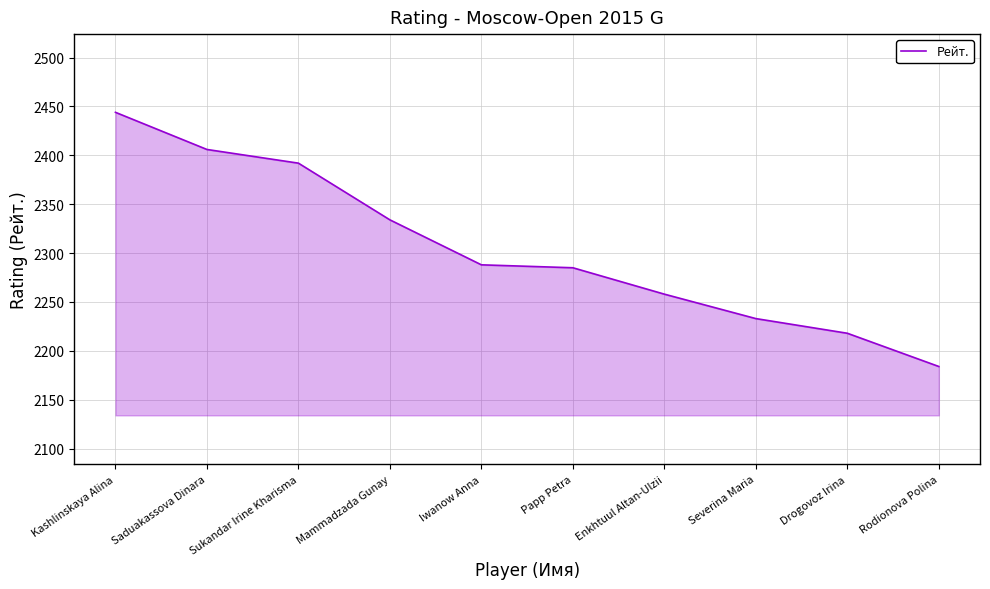

What is the difference between the maximum and minimum values?

260